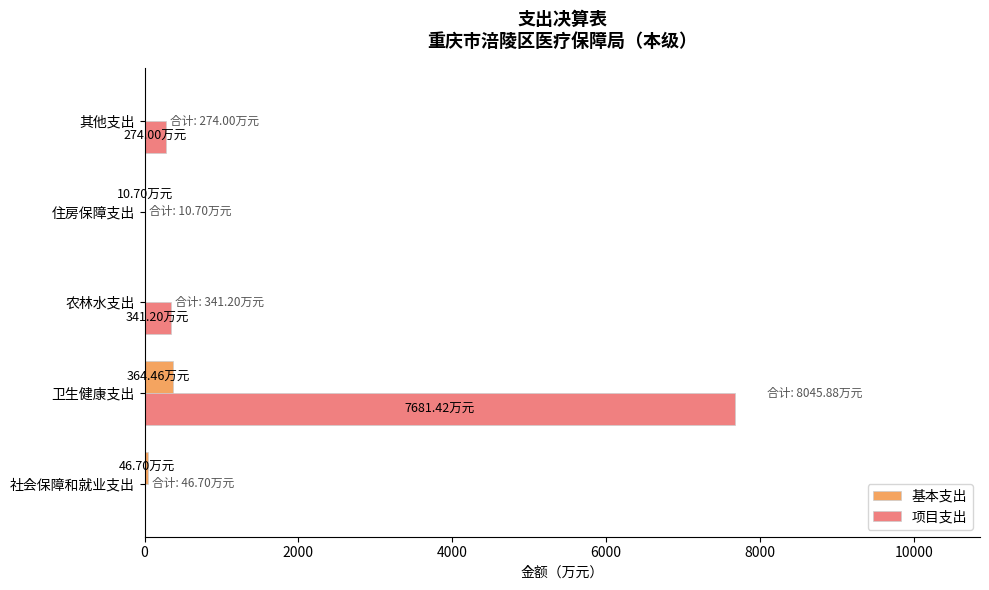

Which series has the largest total across all categories?

项目支出